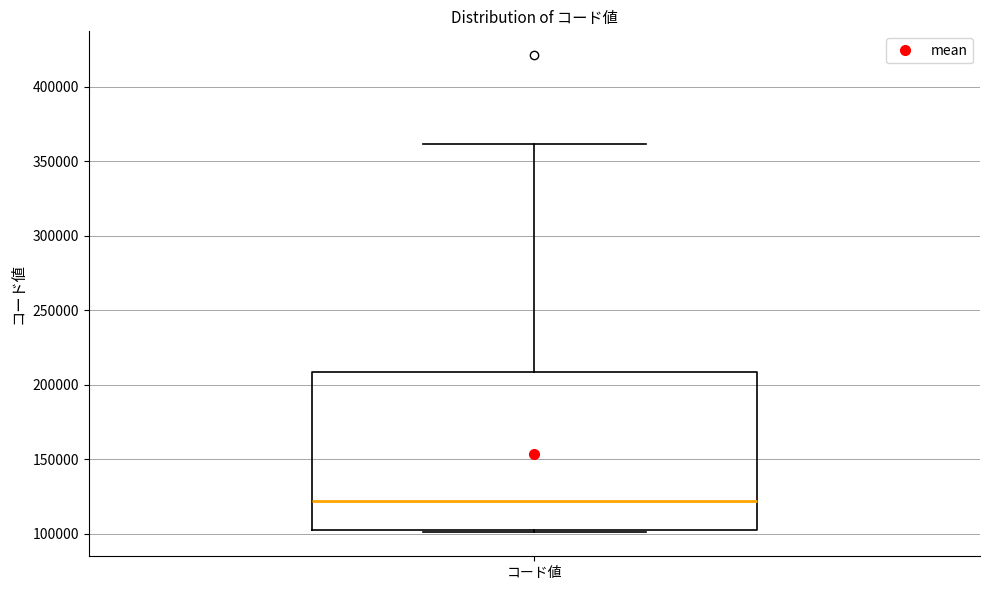

Where does the median line of the box for コード値 sit on the y-axis? The values are not printed on the chart, so give them approximately, as read against the axis.

120000